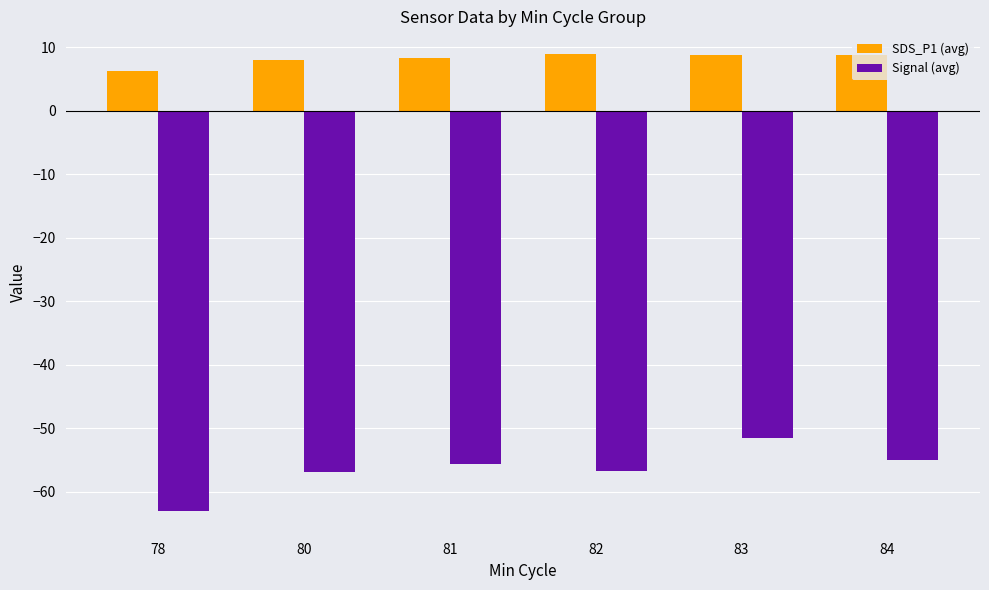

Is it true that SDS_P1 (avg) equals 3.7 at 78?

False